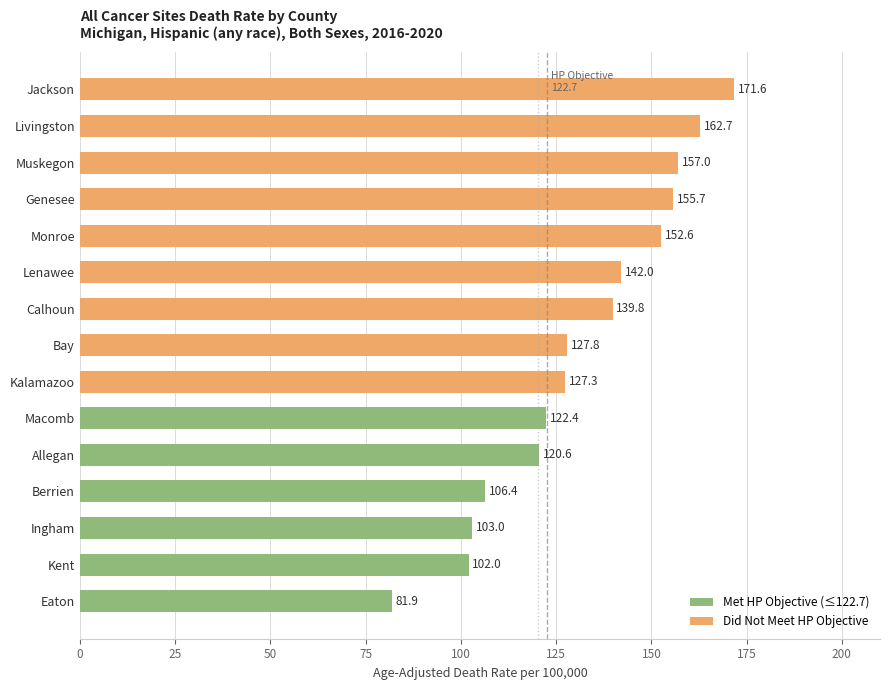

The value at Livingston is 162.7. True or false?

True